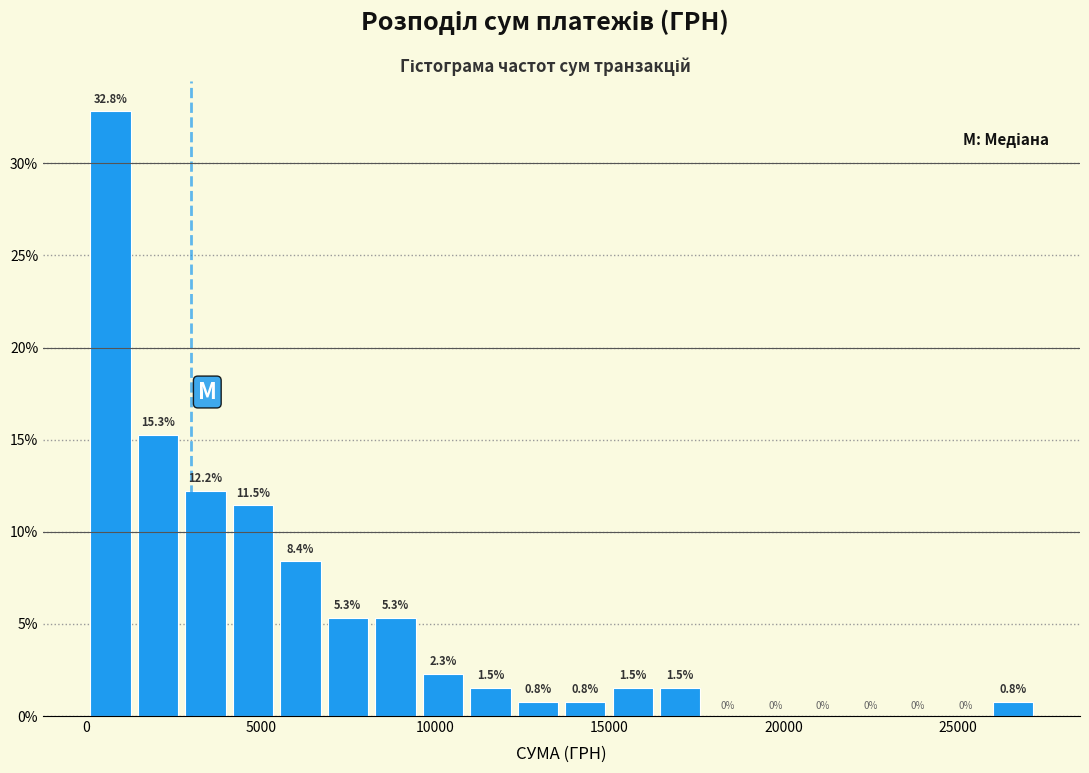

Around what value on the x-axis is the tallest bar? Give the approximate position of its centre, as read against the axis.

500